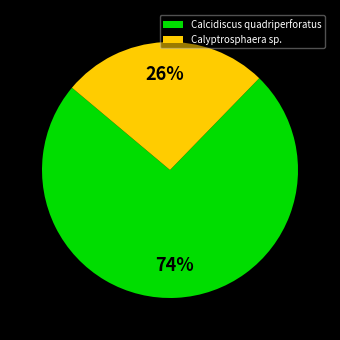

To the nearest percent, what is the average slice percentage?

50%